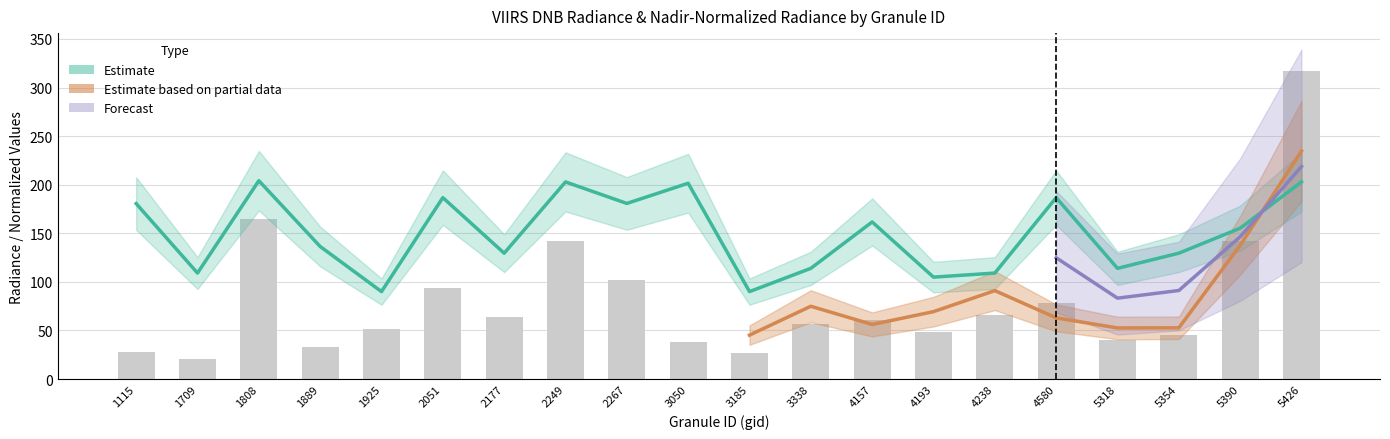

What is the average value of the dnbrad series?

81.0